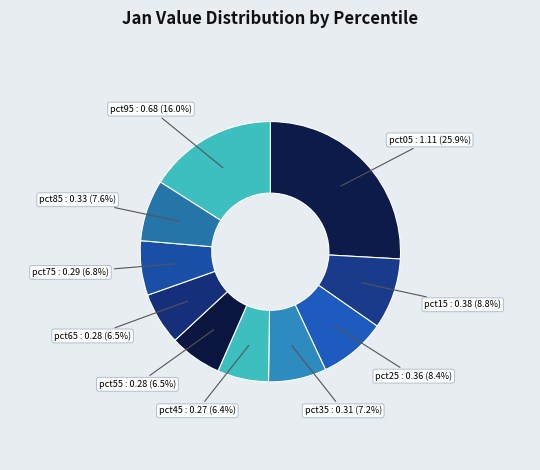

Is there a majority slice in this chart?

No